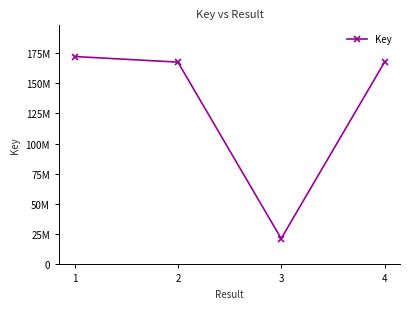

Reading left to right, transcribe all the data shown in this chart.

172162649	167508526	21400498	167506065